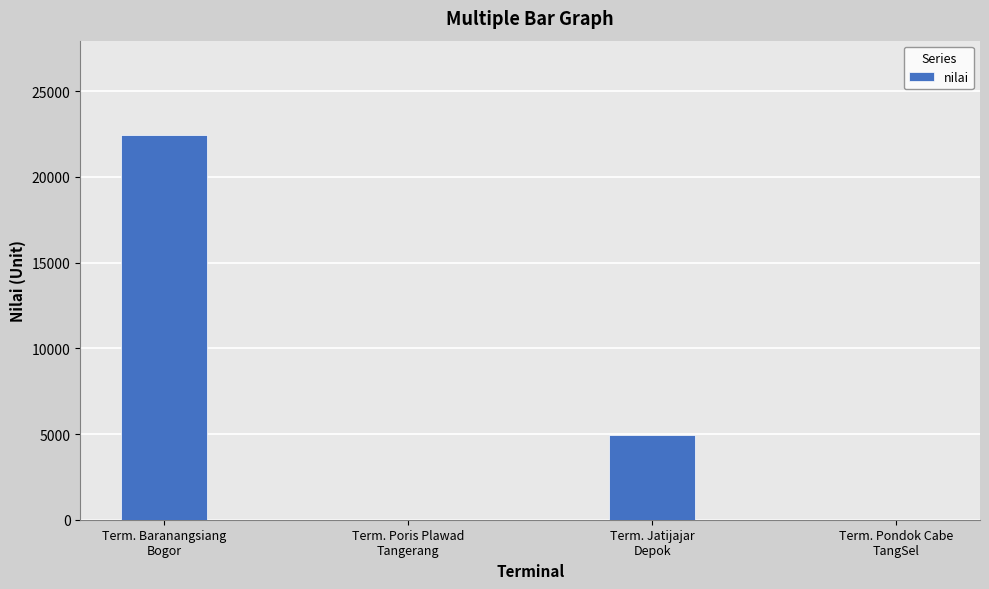

What is the maximum value shown in the chart?

22460